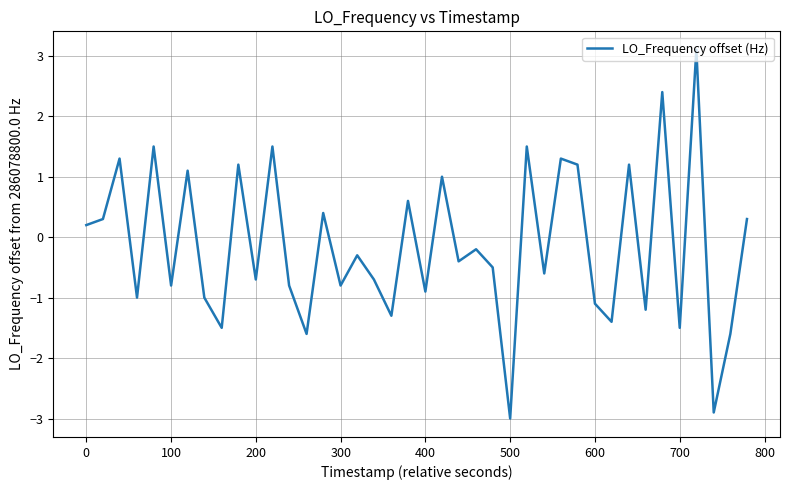

What is the difference between the maximum and minimum values?

6.1